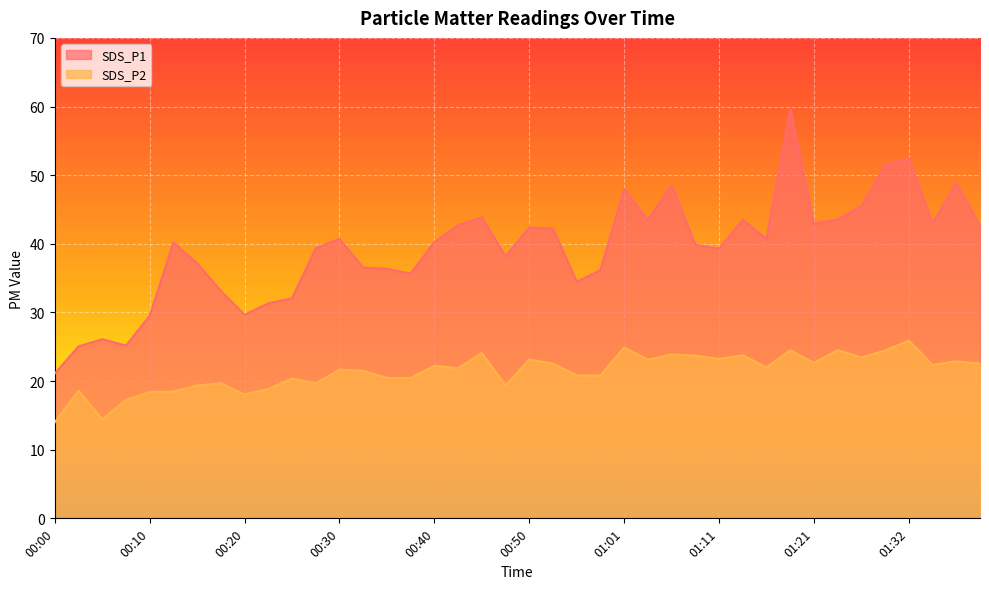

The SDS_P2 series shows 22.6 at 00:53. True or false?

True